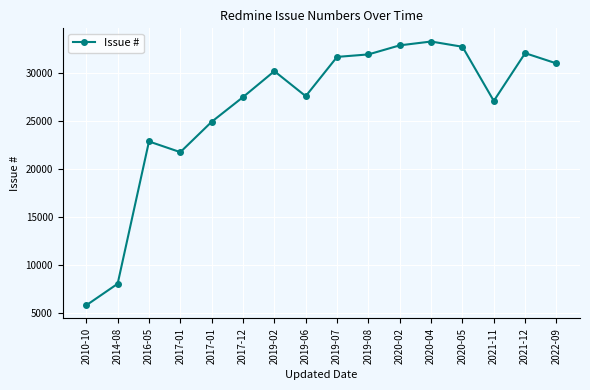

What value does the data have at 2016-05, to the nearest 50?

22900